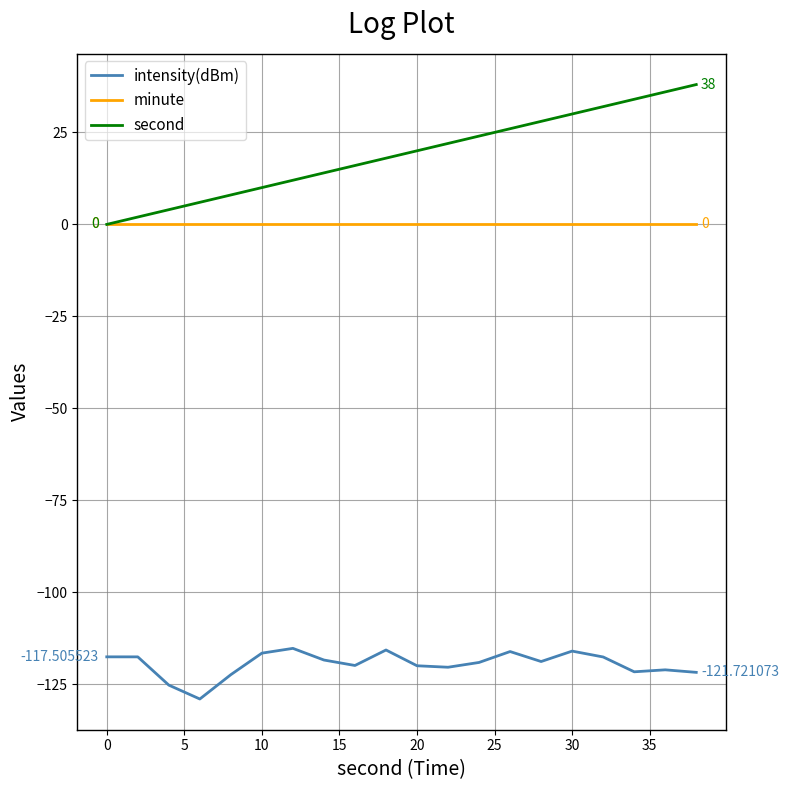

True or false: intensity(dBm) and minute intersect in this chart.

False